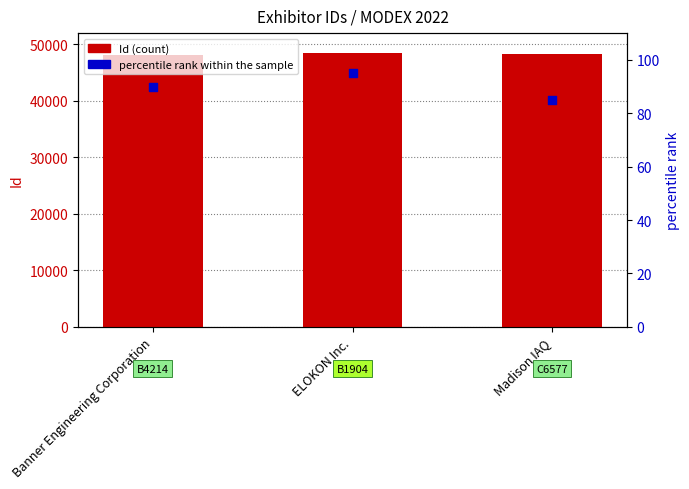

Which series has the widest spread of Y values?

Id